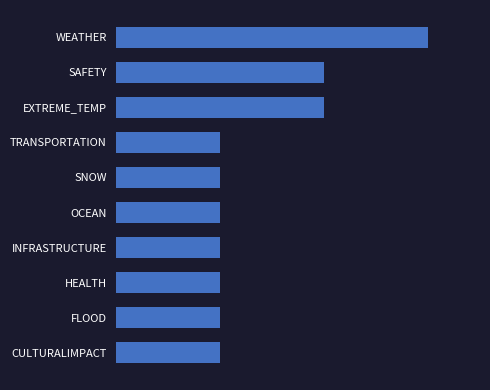

Are the bars horizontal?

Yes